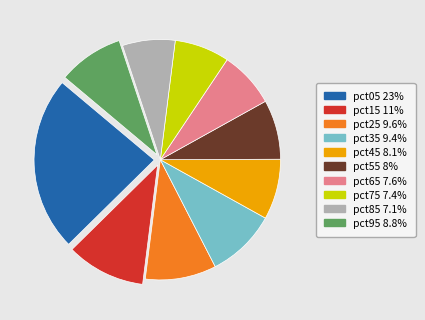

What is the ratio of the value at pct65 to the value at pct25?

0.8